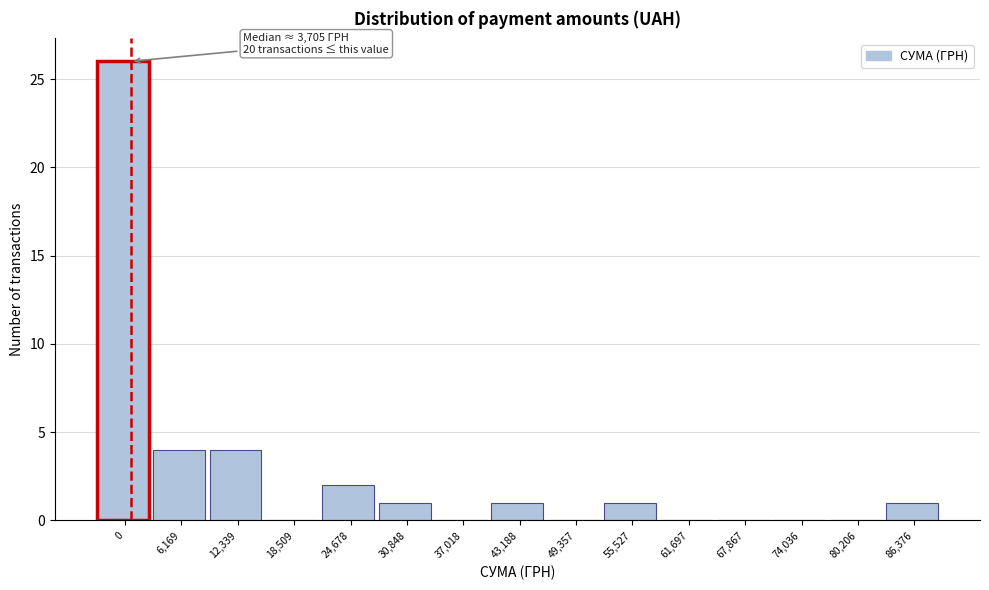

Reading left to right, list all the values displayed in this chart.

0=26	6,169=4	12,339=4	18,509=0	24,678=2	30,848=1	37,018=0	43,188=1	49,357=0	55,527=1	61,697=0	67,867=0	74,036=0	80,206=0	86,376=1